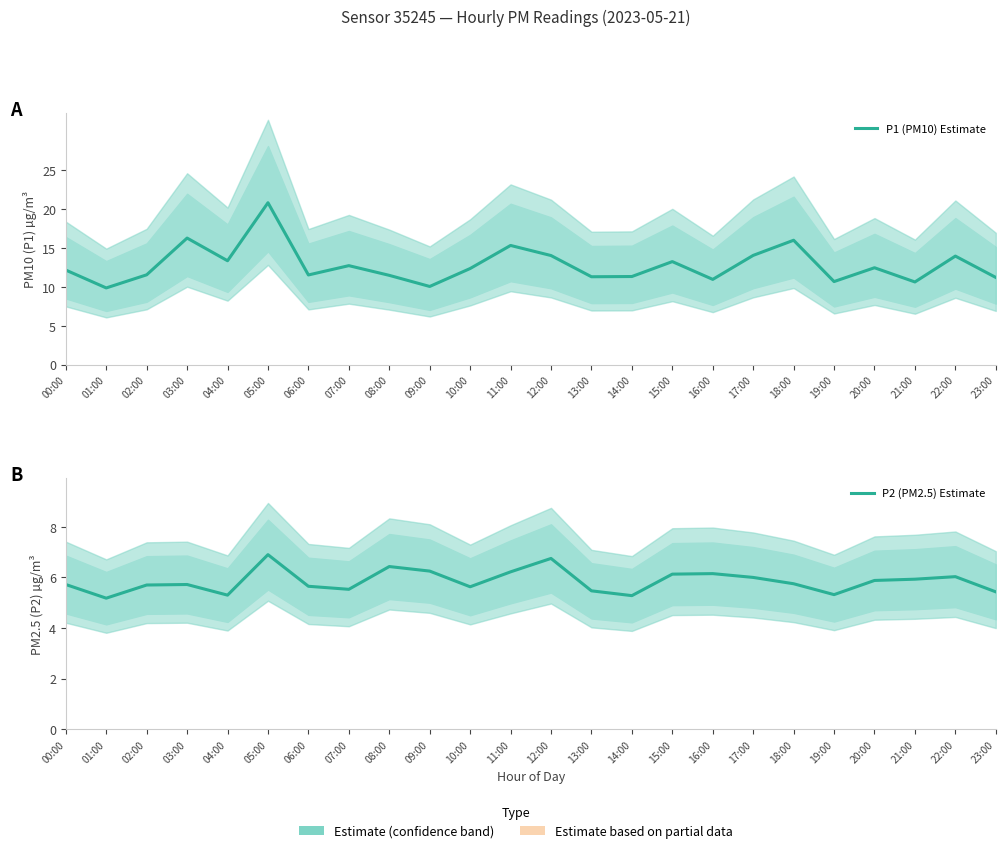

What is the sum of all P2 (PM2.5) Estimate values?

140.3